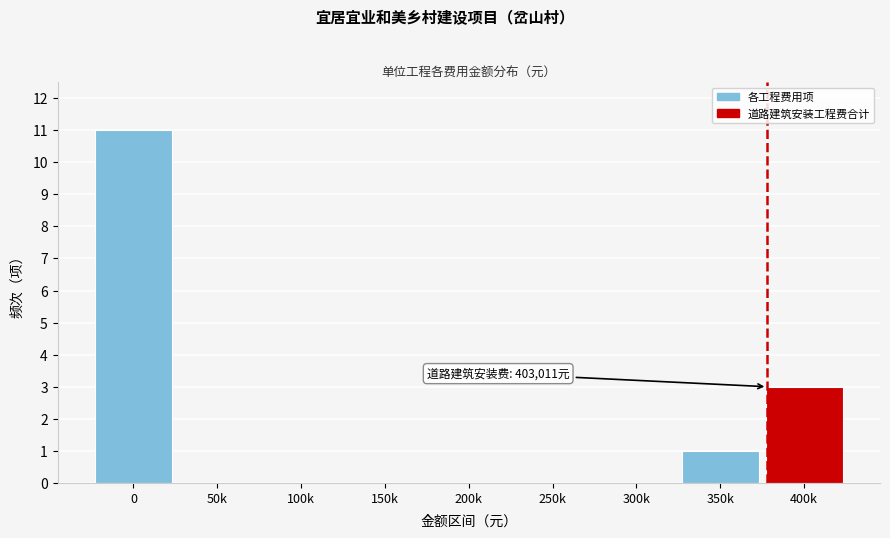

Reading left to right, what are all the values shown in this chart?

0=11	50k=0	100k=0	150k=0	200k=0	250k=0	300k=0	350k=1	400k=3